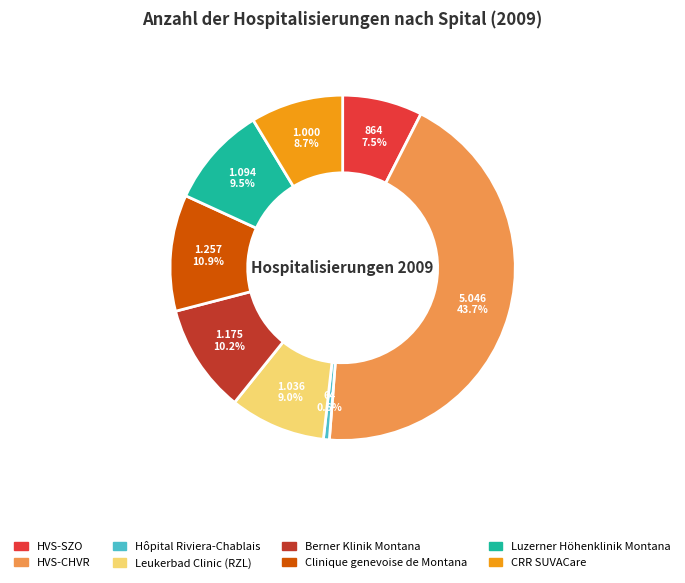

Which category has the biggest portion of the pie?

HVS-CHVR